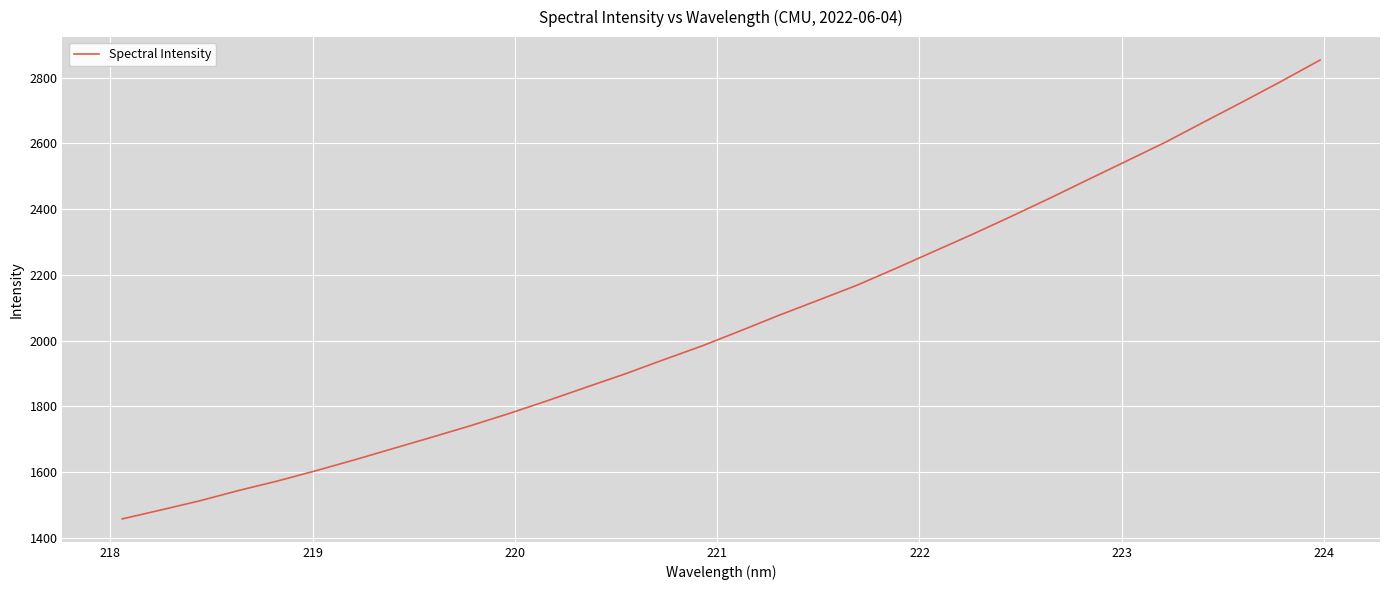

Count the number of data series in this chart.

1